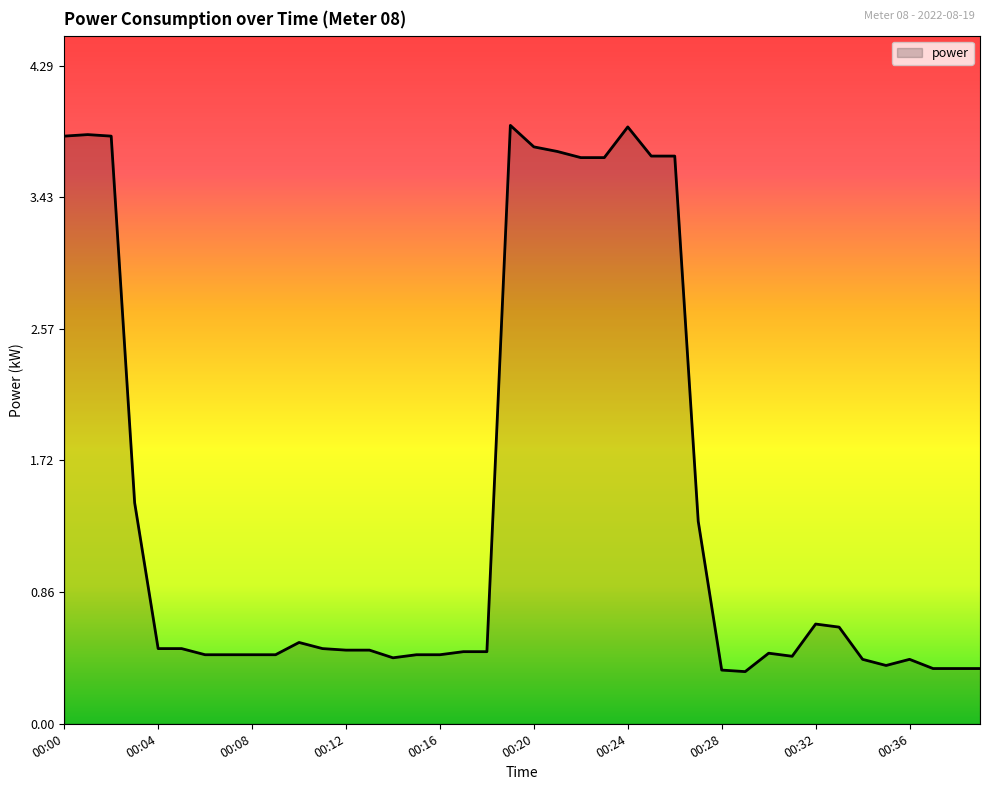

Does the chart have visible grid lines?

No